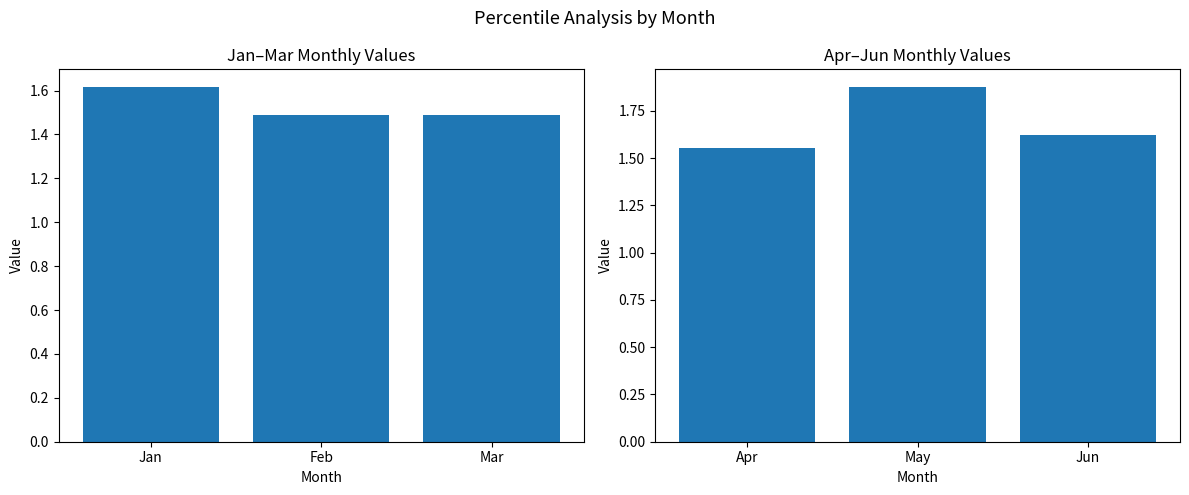

True or false: Apr-Jun has a value of 2.2 at Apr.

False